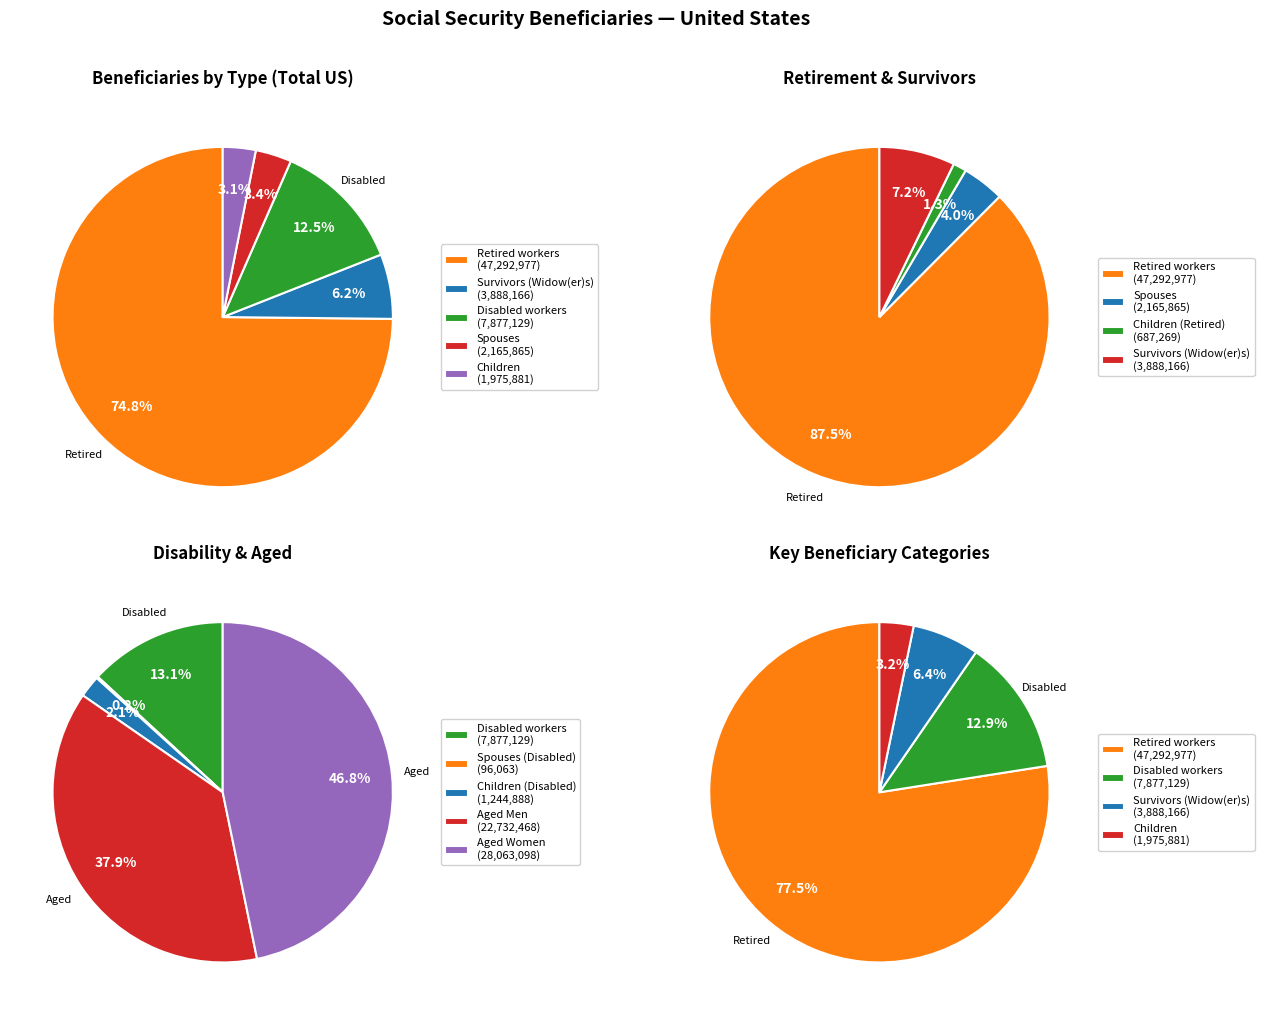

To the nearest percent, what portion does Retired workers represent?

75%